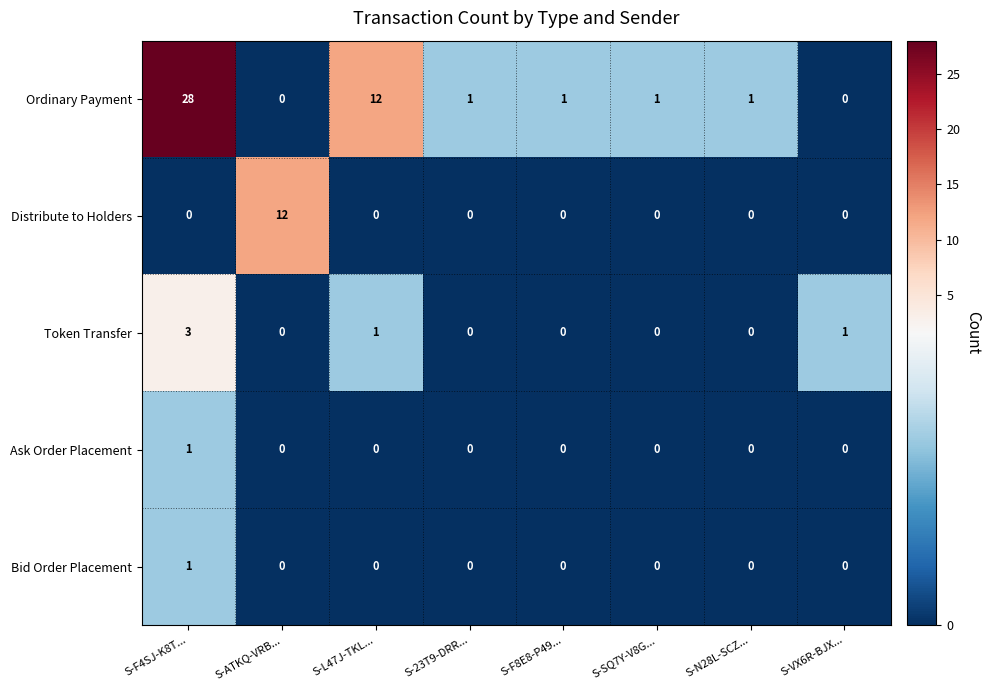

How many positive values does the Distribute to Holders series have?

1